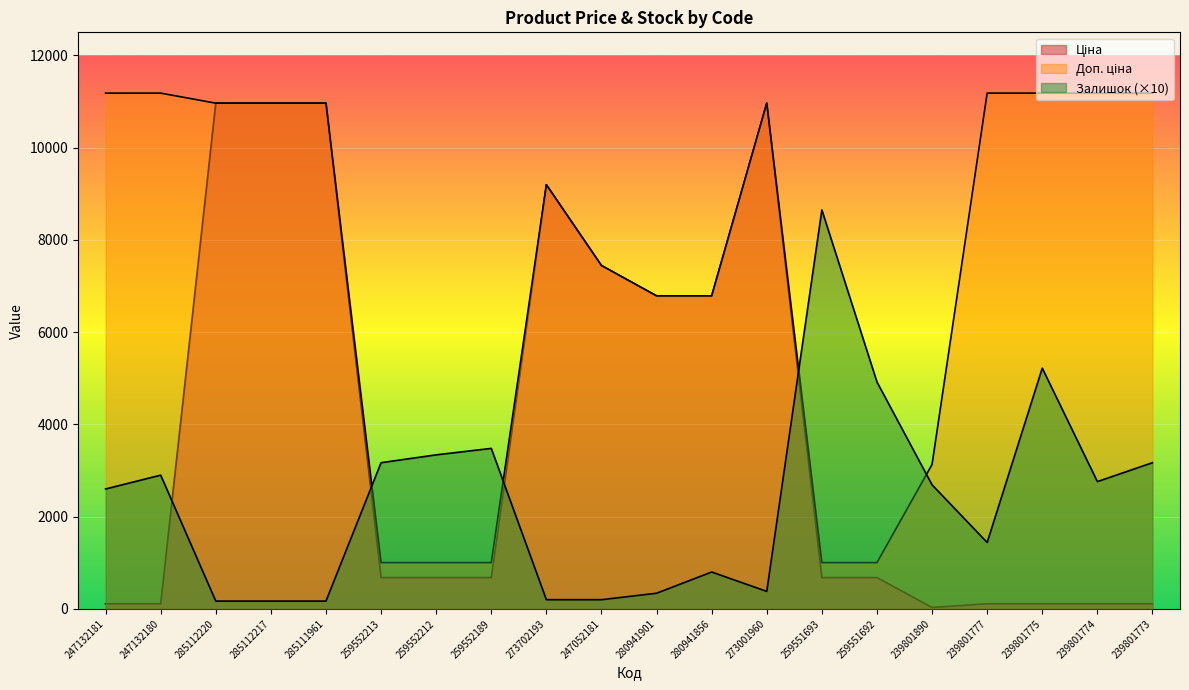

What are all the series names shown in the legend?

Ціна, Доп. ціна, Залишок